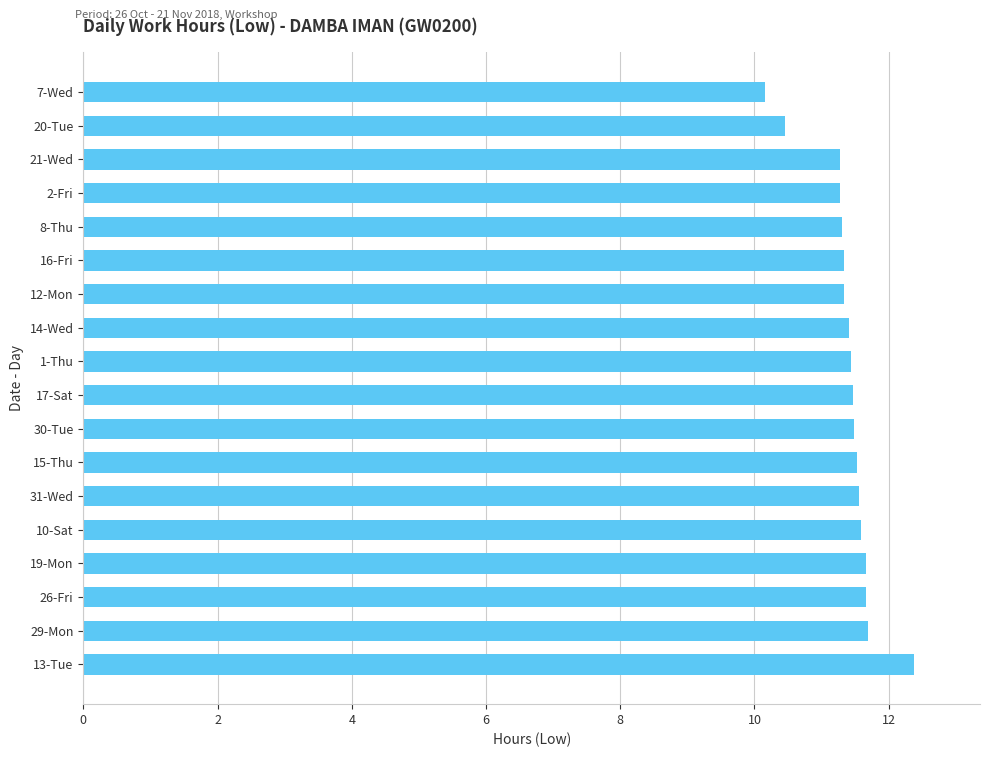

Read the value at 13-Tue.

12.4